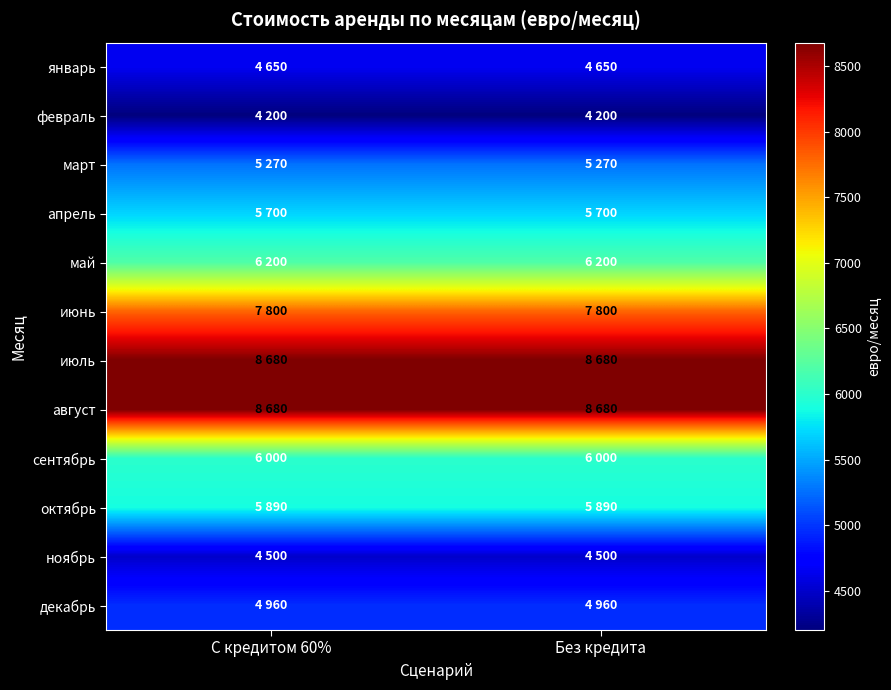

What is the smallest value displayed?

4200